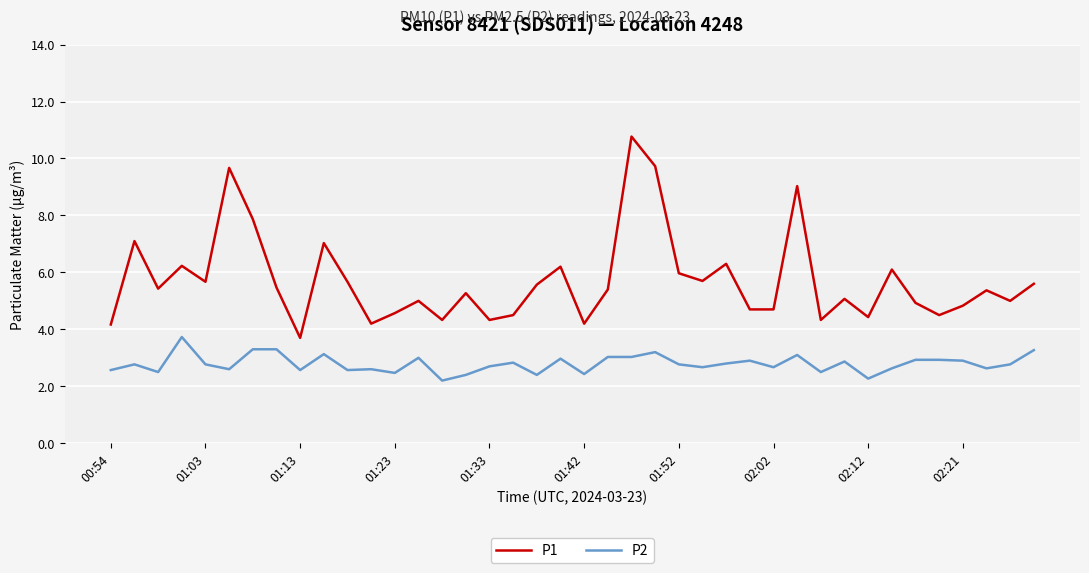

What is the difference between the maximum and minimum values in the P1 series?

7.1